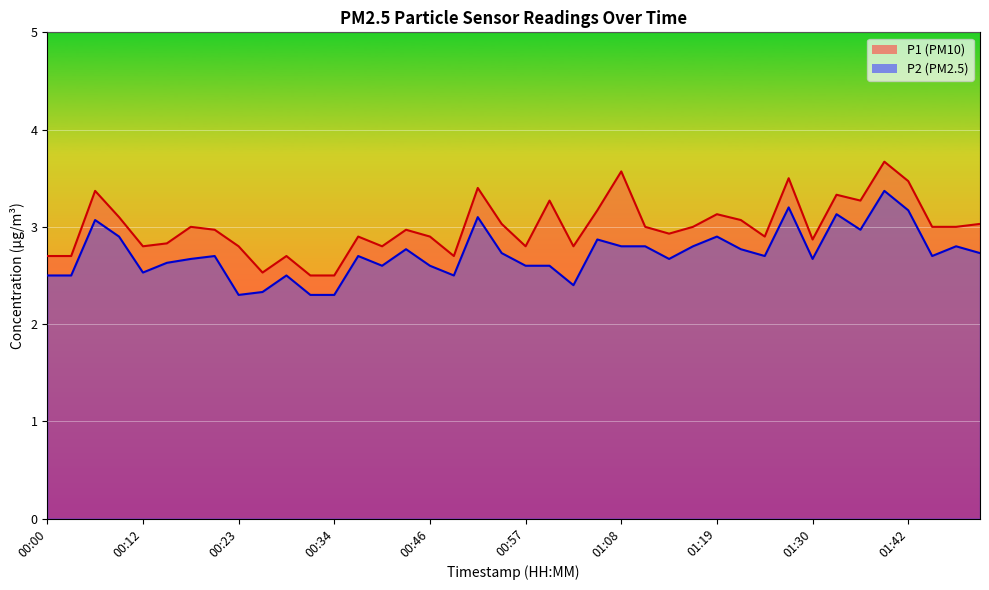

True or false: P1 line and P2 line cross at least once.

False